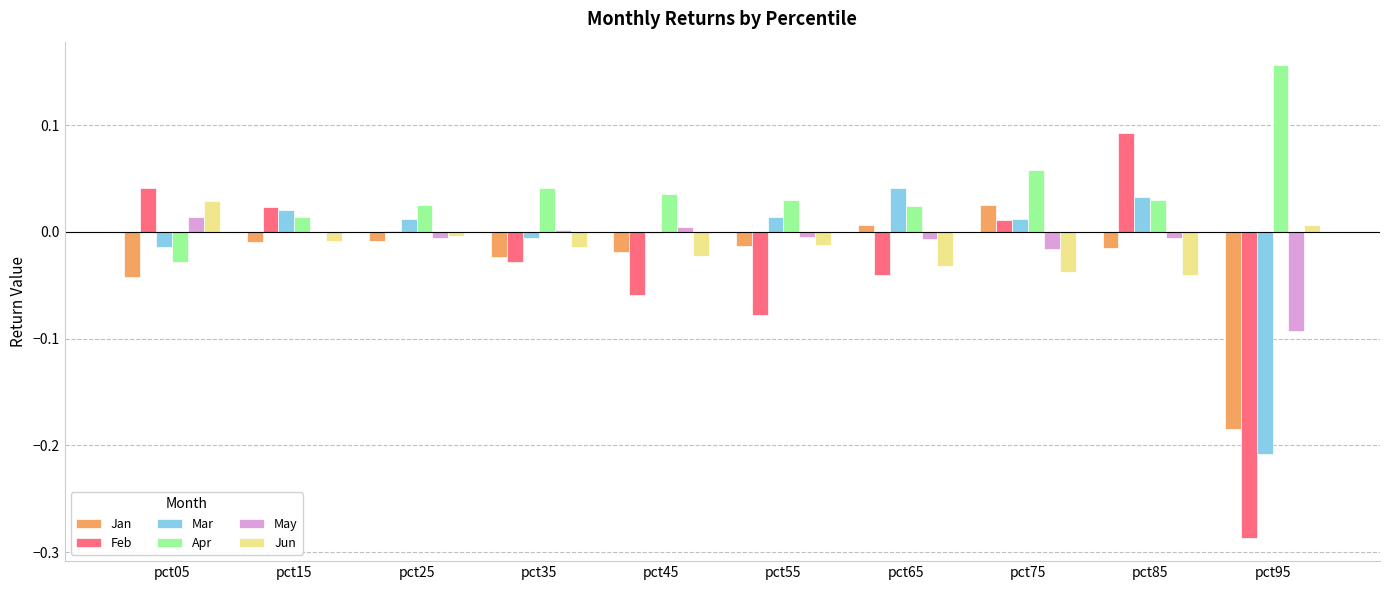

Which series changed the most between pct45 and pct95?

Feb